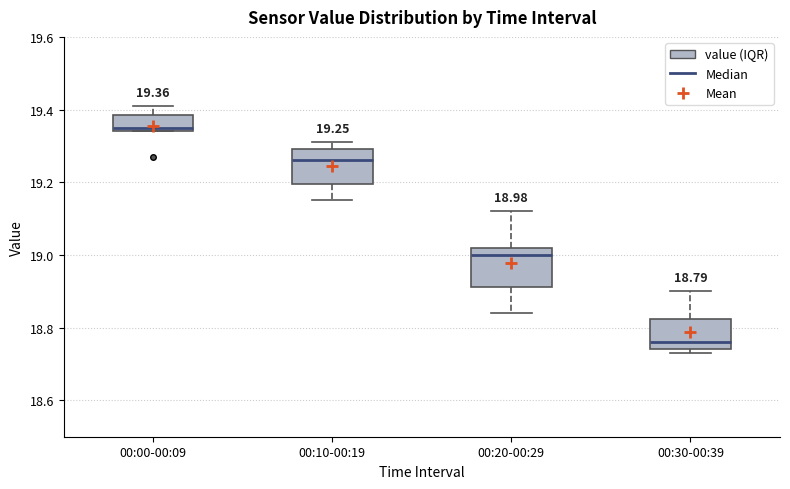

Which box's median line is the lowest?

00:30-00:39